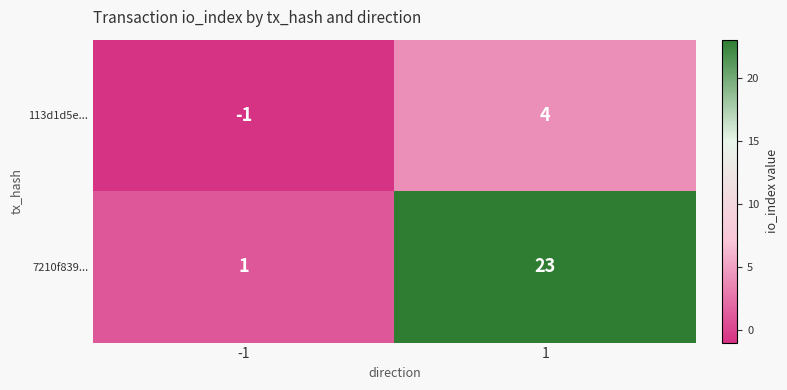

What is the difference between the highest and lowest values at 1?

19